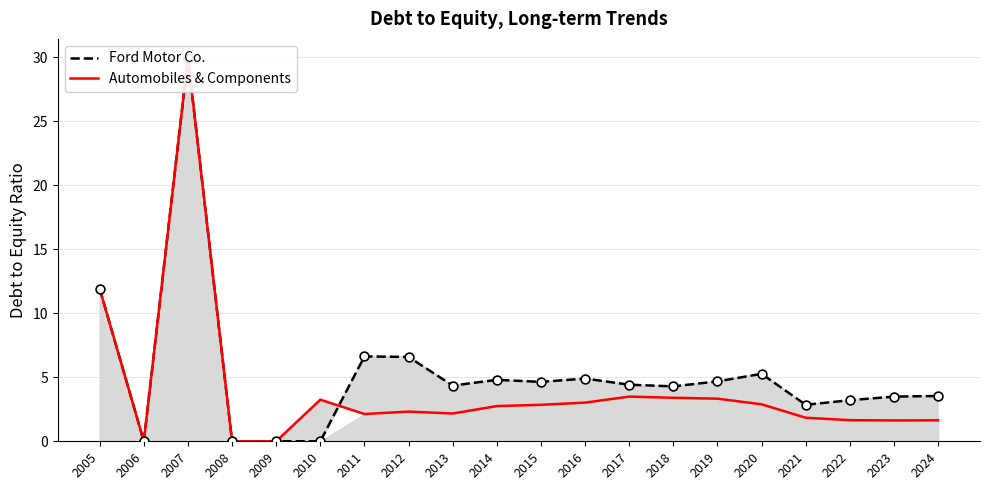

Which series reaches the minimum Y coordinate?

Ford Motor Co.